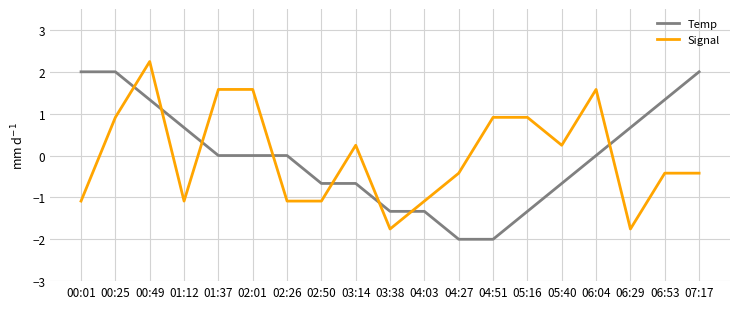

Does the chart display data point markers on the line(s)?

No